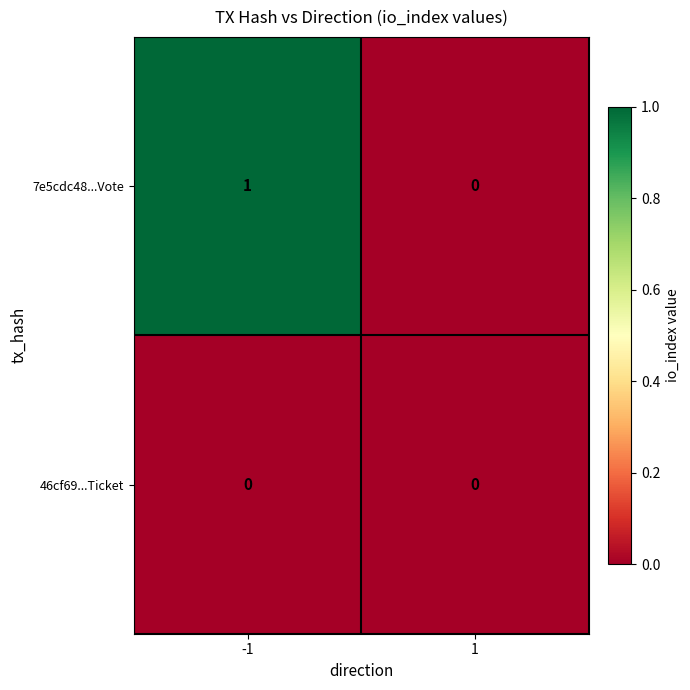

Rank the series at -1 from highest to lowest value.

7e5cdc48...Vote, 46cf69...Ticket